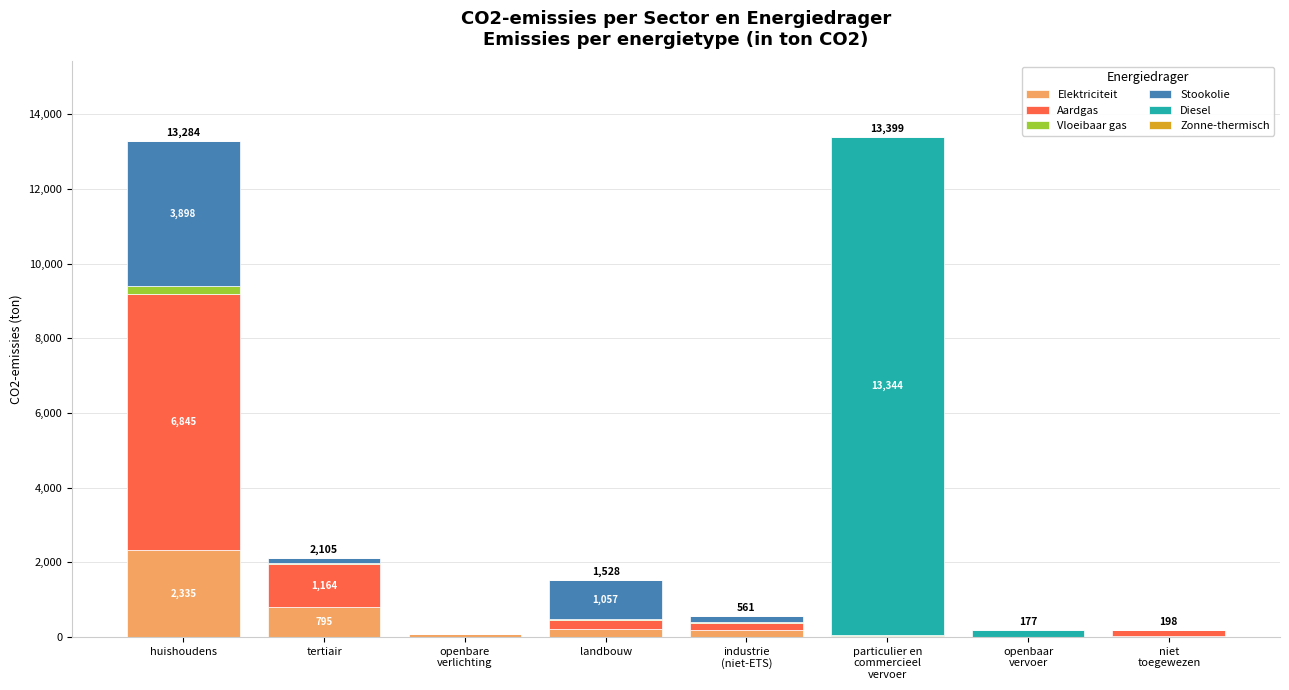

What is the sum of all Elektriciteit values?

3675.4